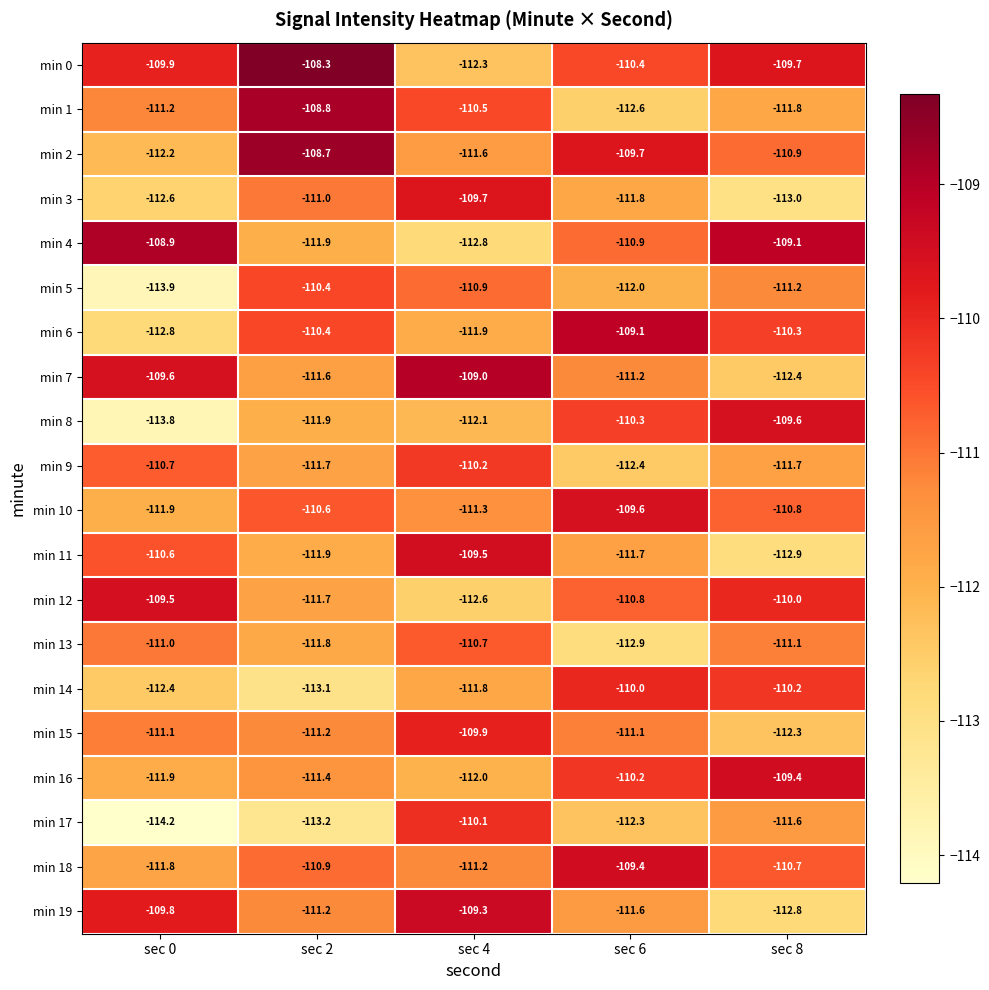

Which category has the lowest value across all series?

sec 0